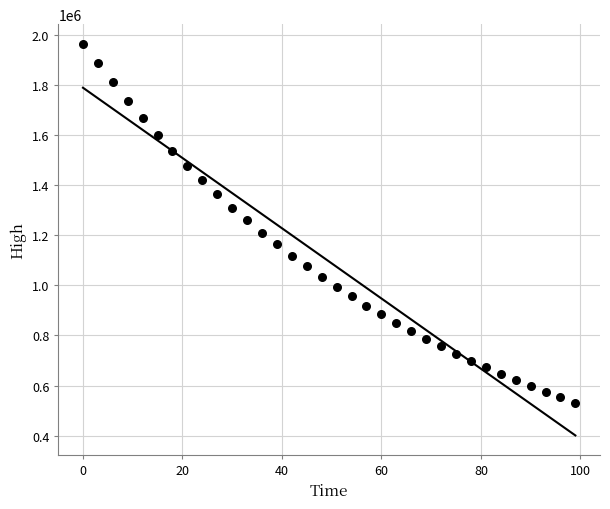

What is the range of Y values (max minus min)?

1431612.7